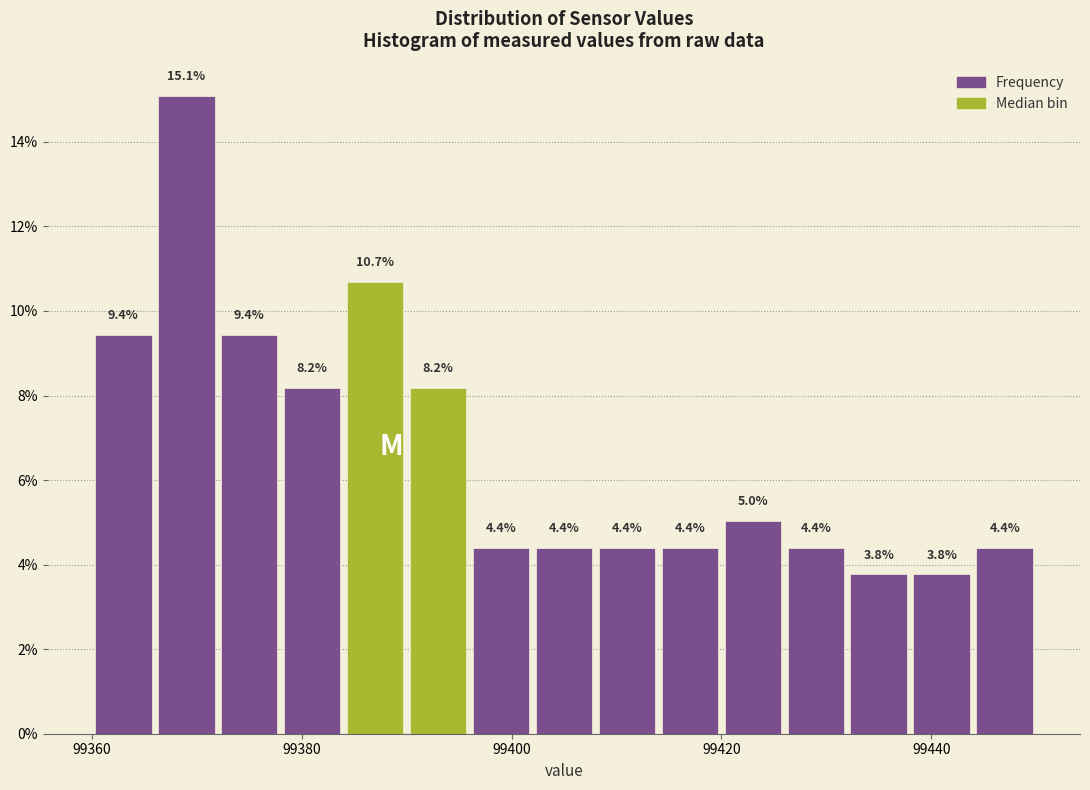

Around what value on the x-axis is the tallest bar? Give the approximate position of its centre, as read against the axis.

99370